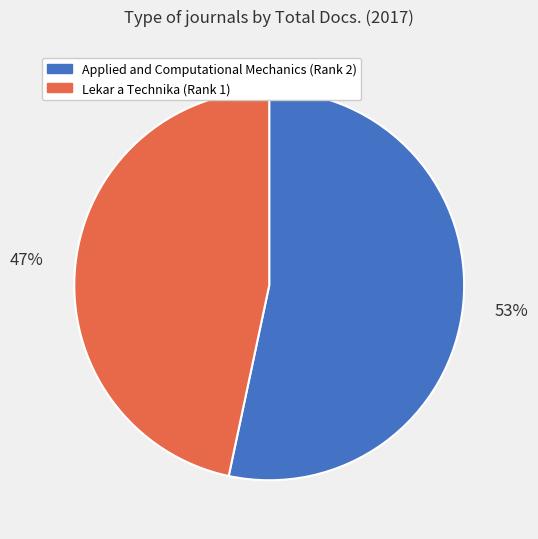

To the nearest percent, what is the average slice percentage?

50%